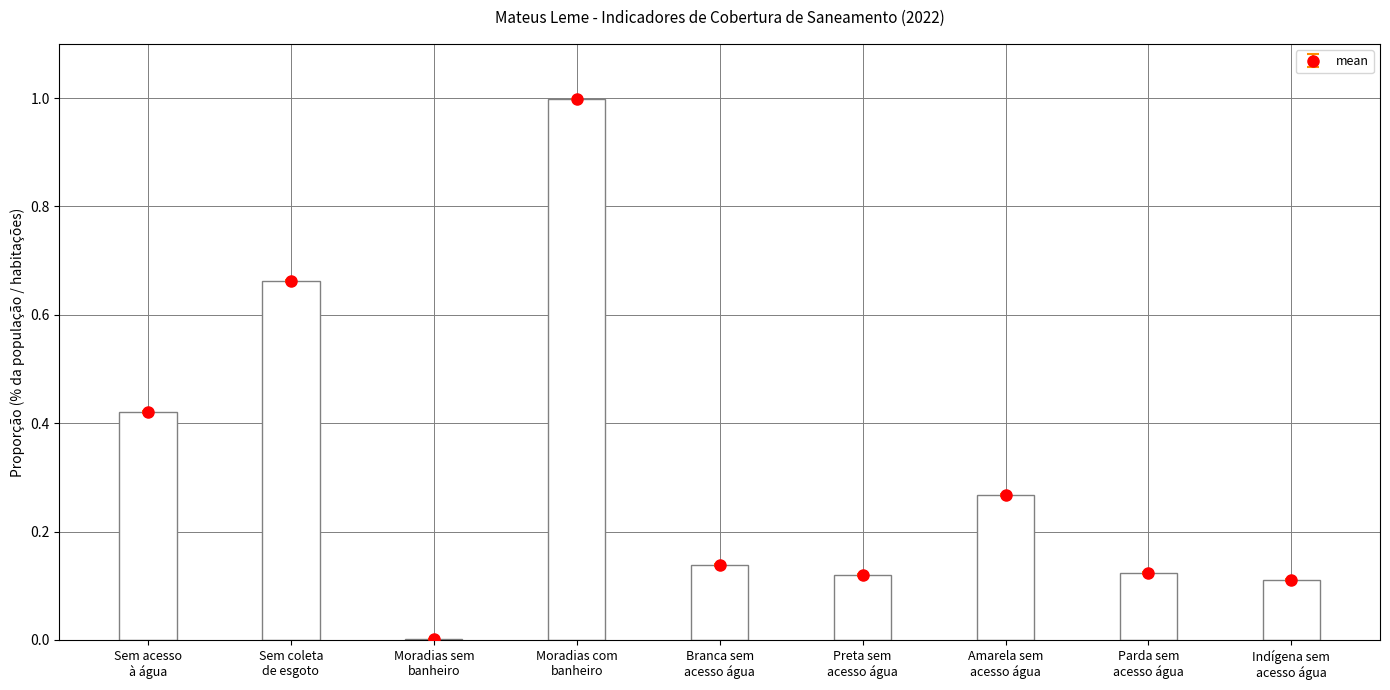

What is the difference between the second highest and minimum values?

0.7